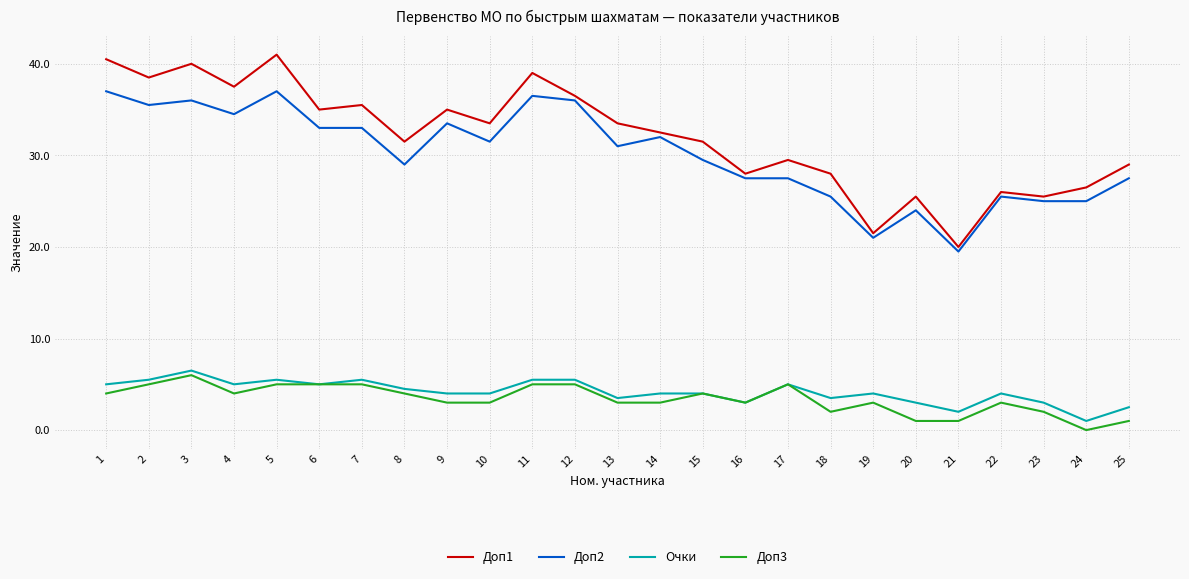

At which category does Доп3 reach its first local valley?

4